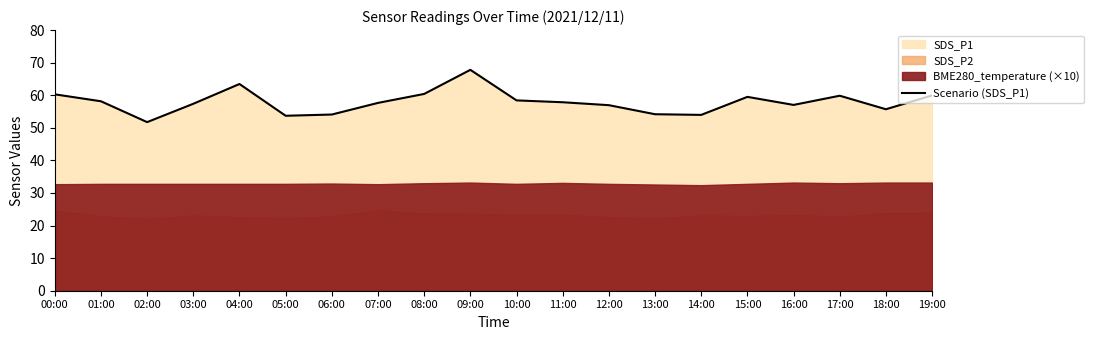

What is the sum of the values at 13:00 and 06:00?

108.2